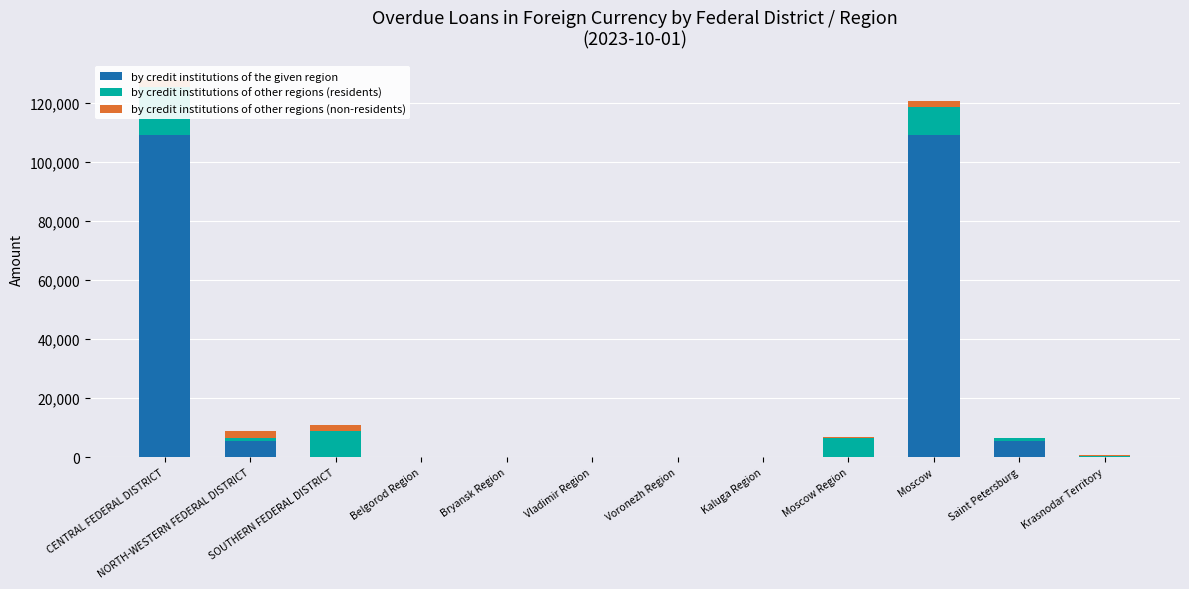

Rank the series at CENTRAL FEDERAL DISTRICT from highest to lowest value.

by credit institutions of the given region, by credit institutions of other regions (residents), by credit institutions of other regions (non-residents)